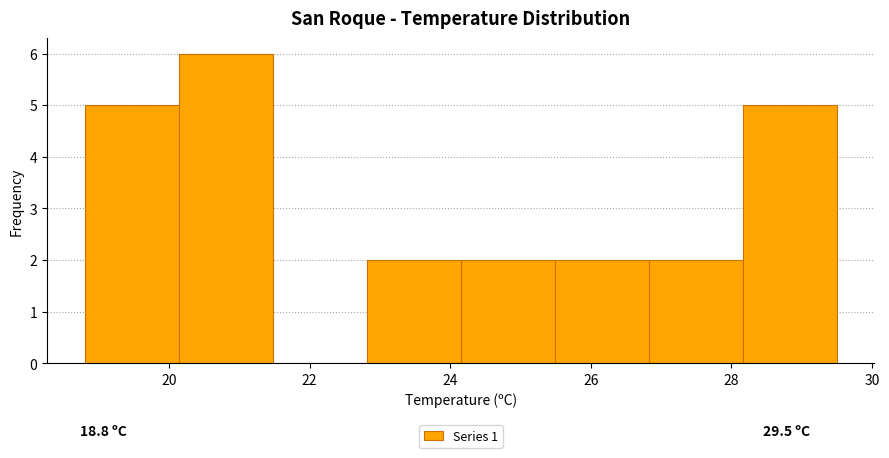

How tall is the bar that spans 20.2 to 21.4 on the x-axis? Neither the bar edges nor the heights are printed on the chart, so give them approximately, as read against the axes.

6